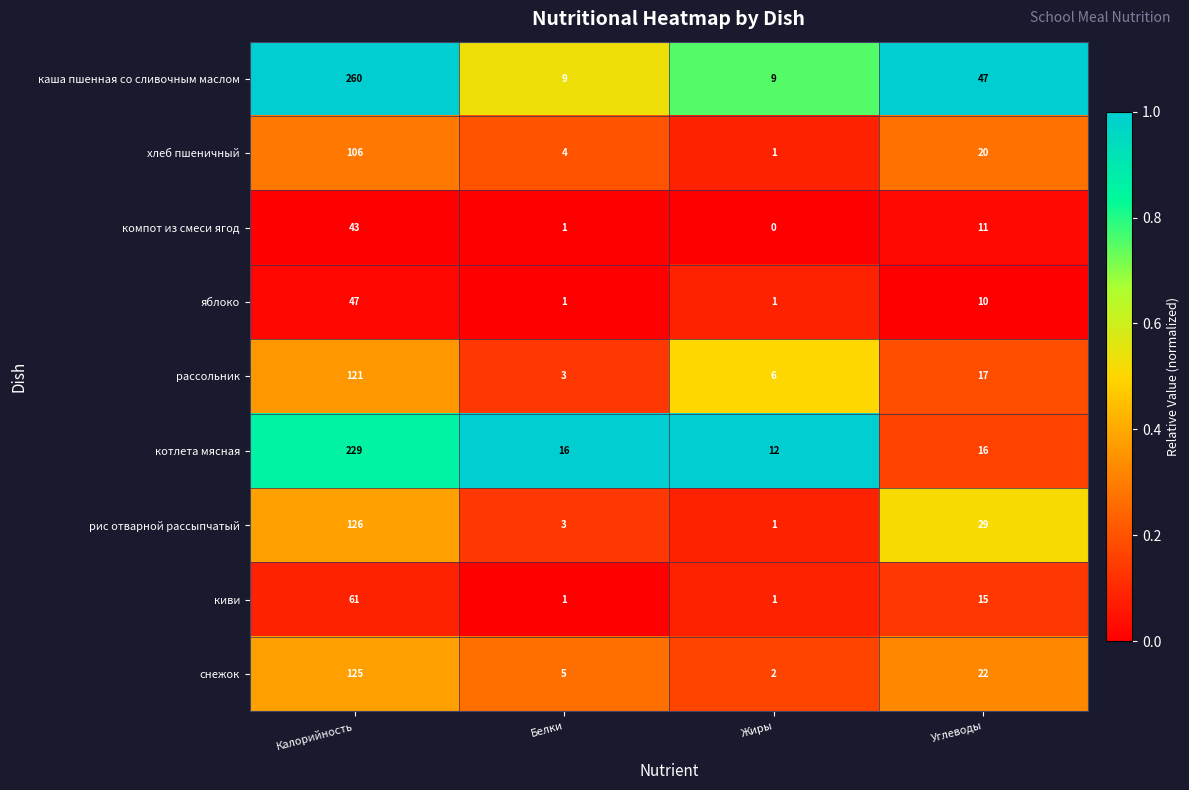

What is the sum of the хлеб пшеничный values at Белки and Жиры?

5